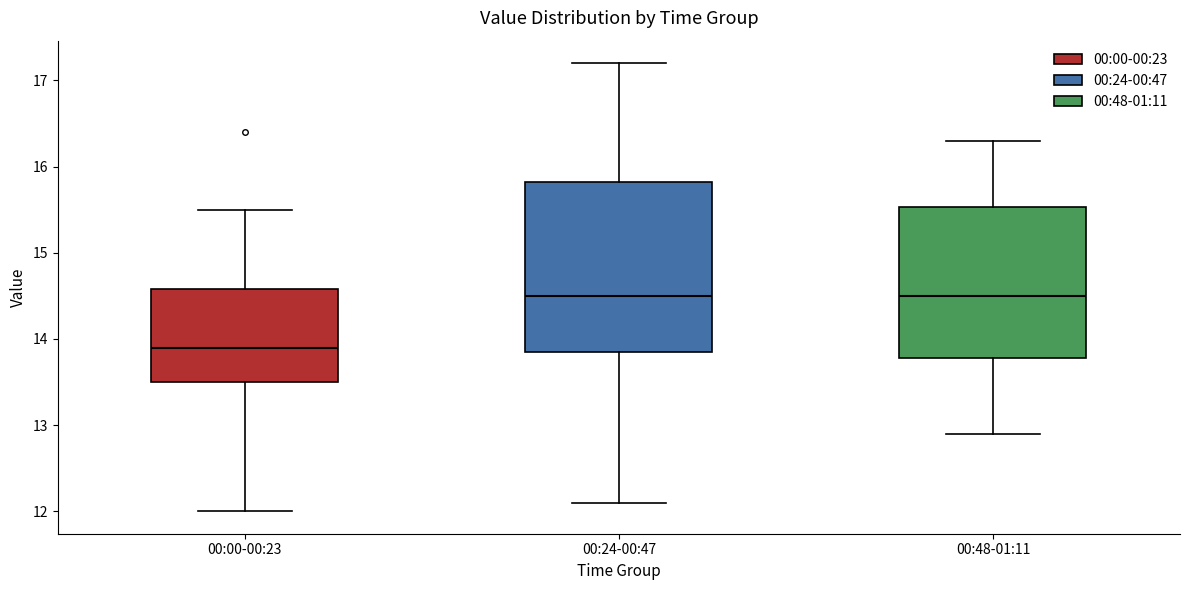

Where does the lower whisker of the box for 00:00-00:23 end on the y-axis? The values are not printed on the chart, so give them approximately, as read against the axis.

12.0